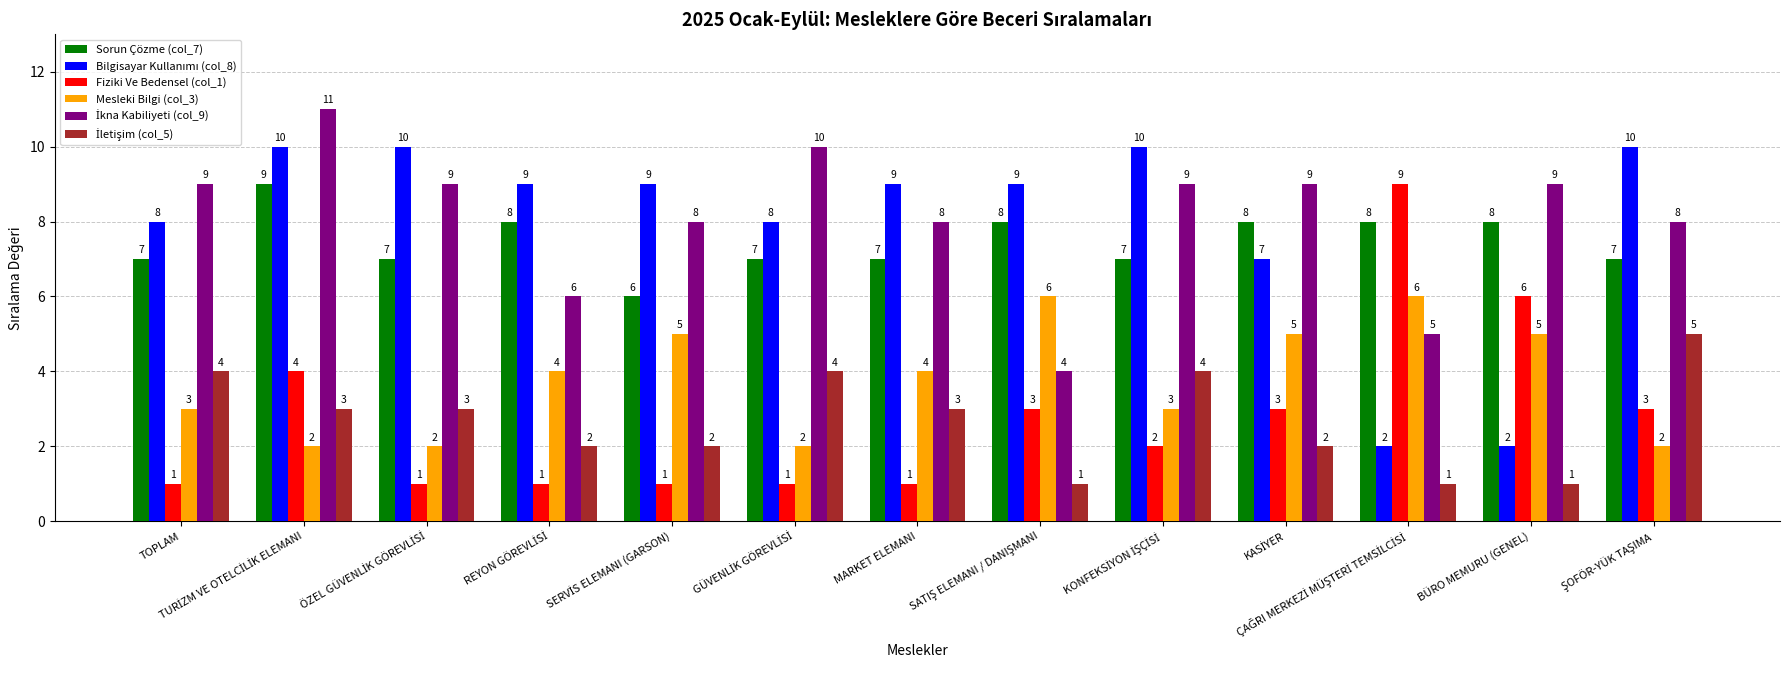

What is the sum of all Sorun Çözme (col_7) values?

97